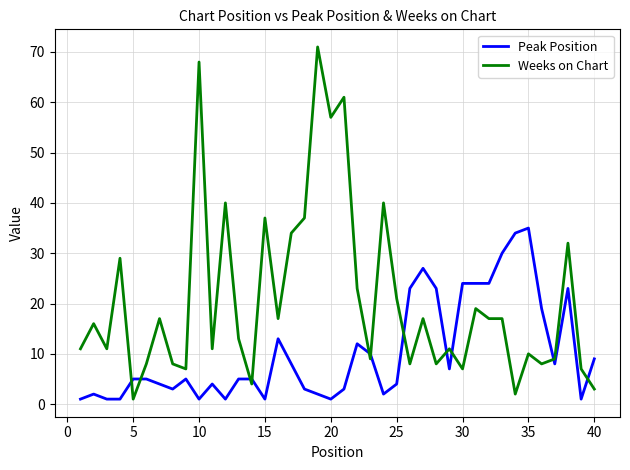

List the series in order of their peak value, lowest first.

Peak Position, Weeks on Chart